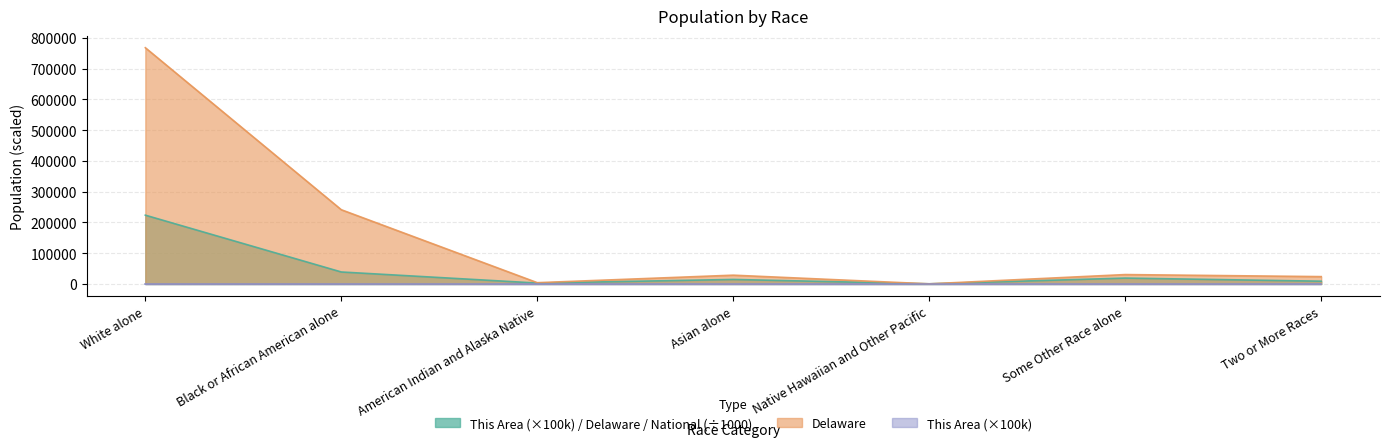

The value of This Area at Black or African American alone is 0.0. True or false?

True